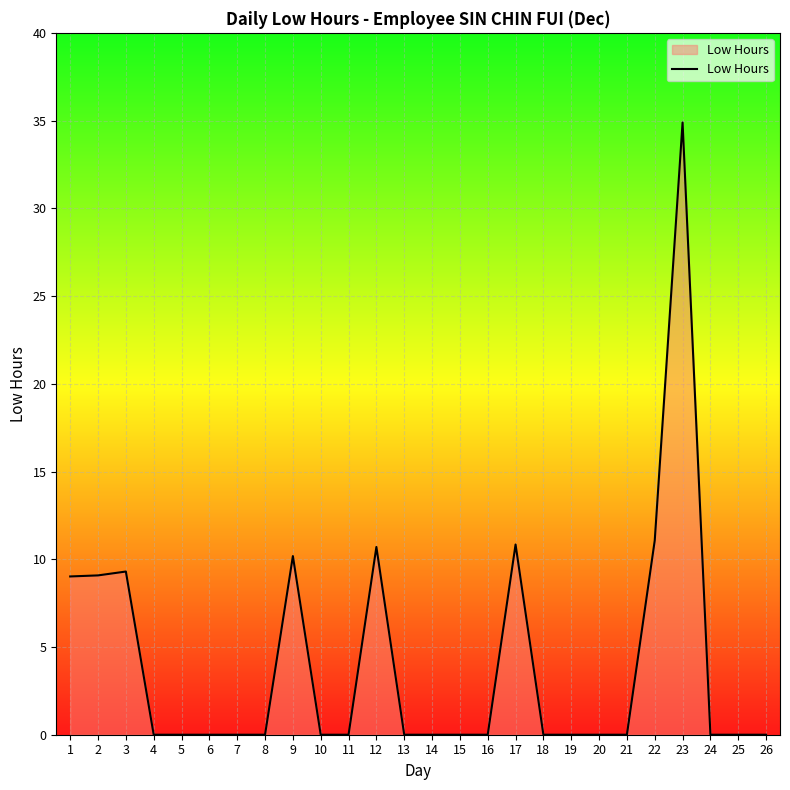

What is the average value?

4.0